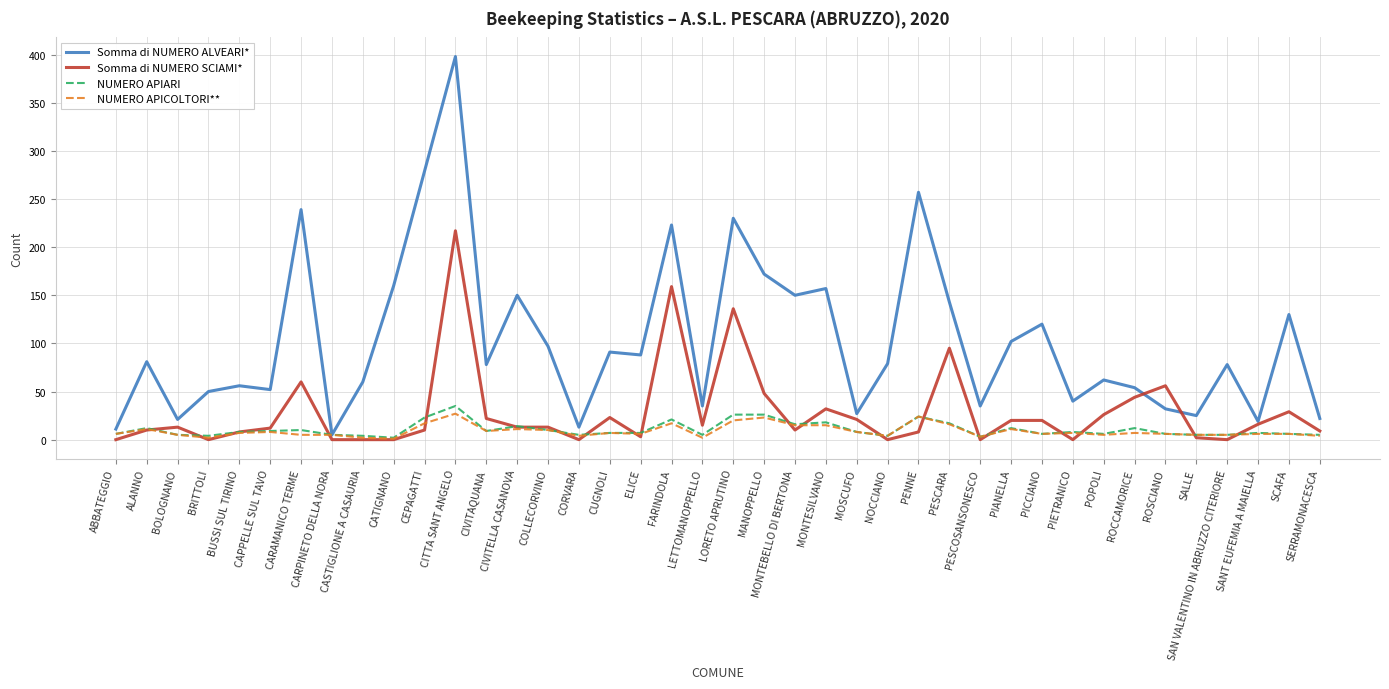

What position from the right is MOSCUFO?

16